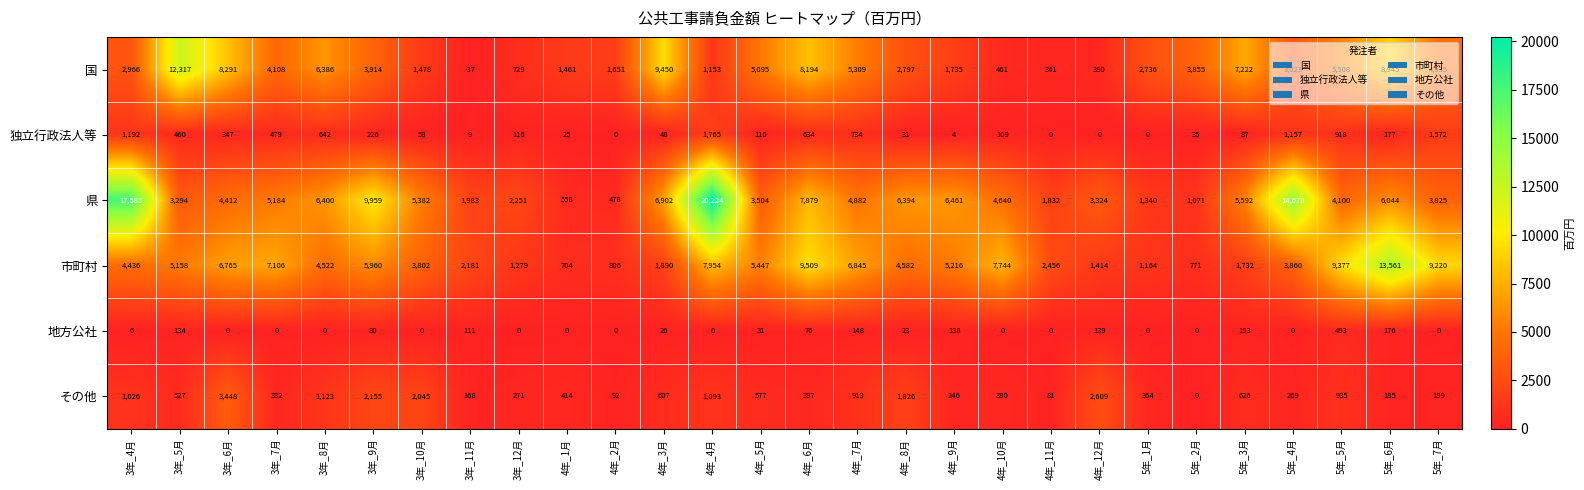

What is the maximum value shown in the chart?

20224